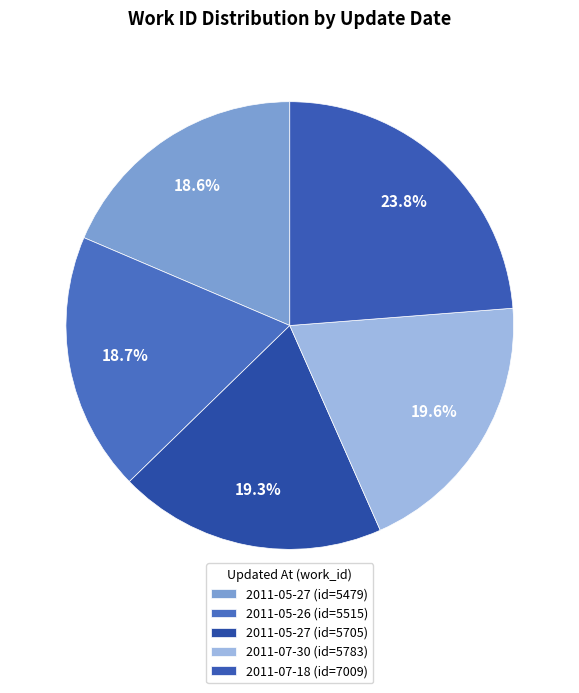

How many segments does this pie chart have?

5